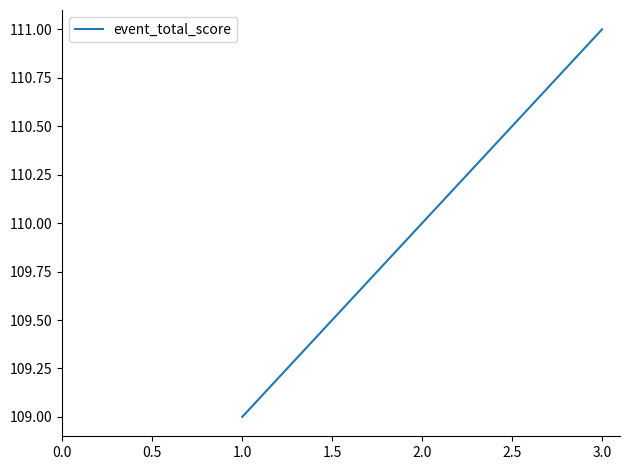

How many data points are less than 110?

2